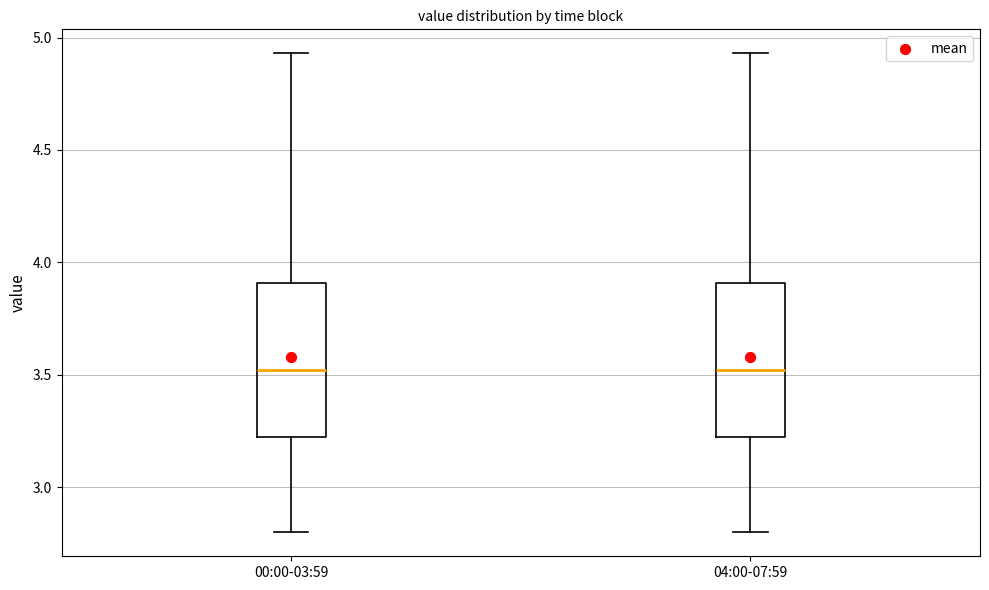

Reading left to right, transcribe this box plot: for each box, give where its median line is, the range the box spans, and where its two whiskers end, as read against the y-axis. The values are not printed on the chart, so give them approximately, as read against the axis.

00:00-03:59: median 3.50, box 3.20 to 3.90, whiskers 2.80 to 4.95
04:00-07:59: median 3.50, box 3.20 to 3.90, whiskers 2.80 to 4.95